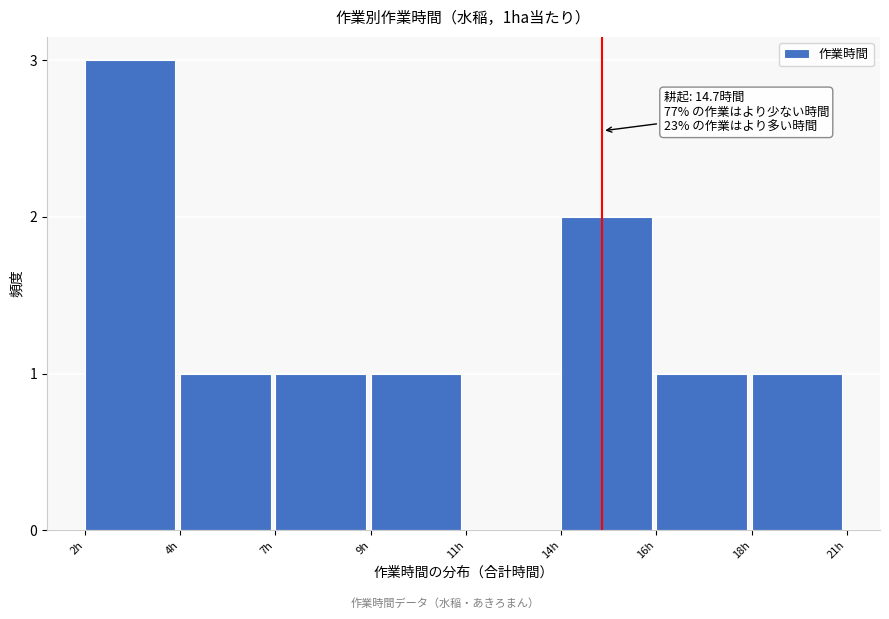

Reading left to right, transcribe all the data shown in this chart.

2h=3	4h=1	7h=1	9h=1	11h=0	14h=2	16h=1	18h=1